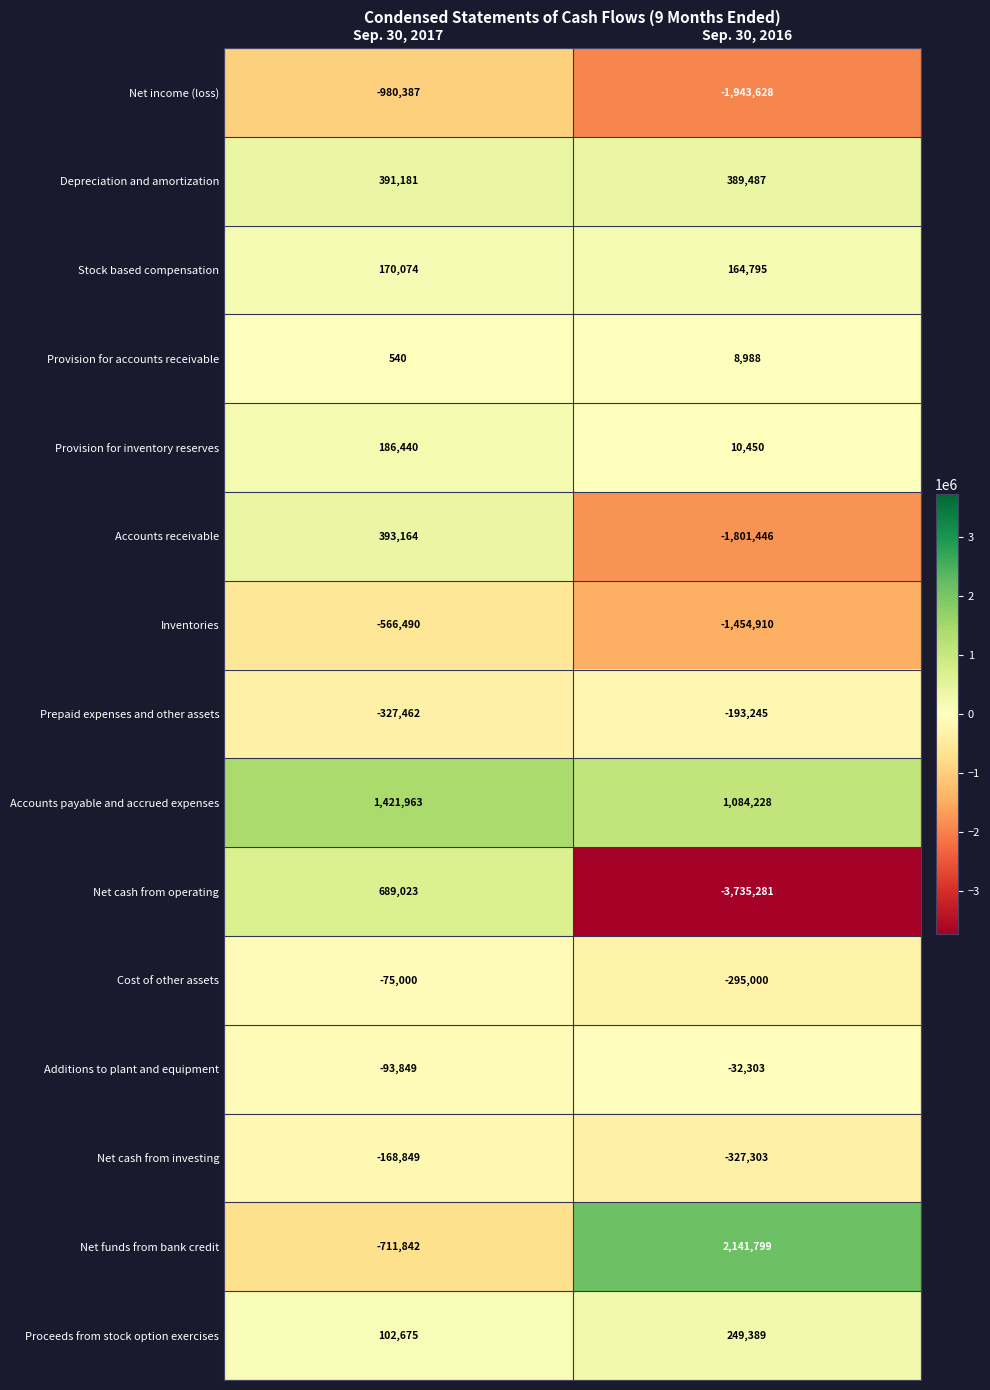

Which category has the lowest value in the Stock based compensation series?

Sep. 30, 2016